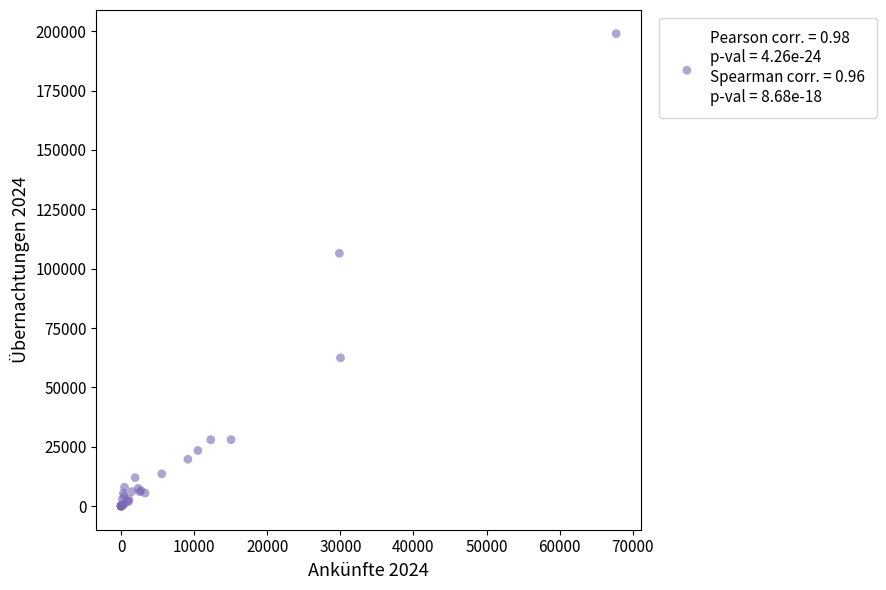

What Y value in the scatter plot is closest to 99501?

106493